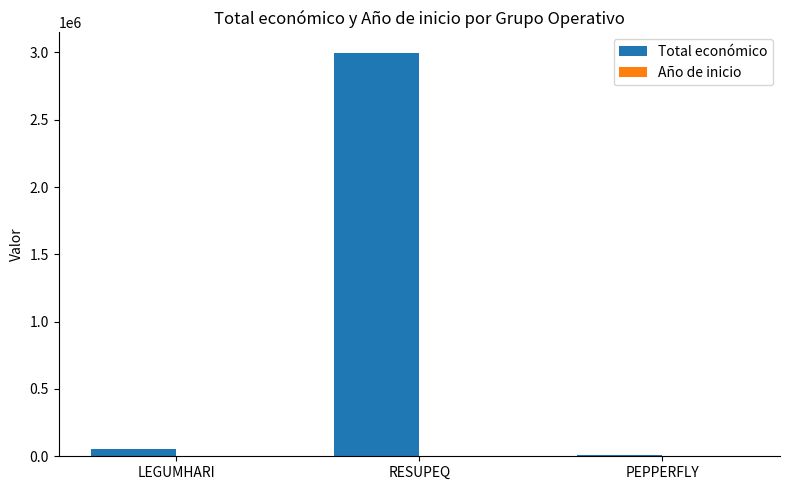

How many distinct data groups are displayed?

2